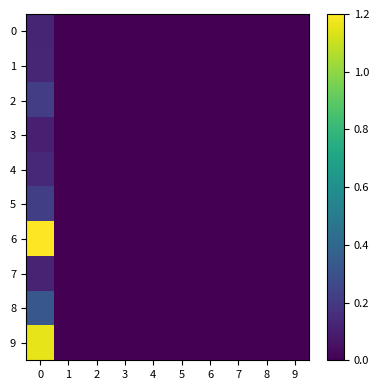

Reading left to right, what are all the values shown in this chart?

0: 0=0.1	1=0.0	2=0.0	3=0.0	4=0.0	5=0.0	6=0.0	7=0.0	8=0.0	9=0.0
1: 0=0.1	1=0.0	2=0.0	3=0.0	4=0.0	5=0.0	6=0.0	7=0.0	8=0.0	9=0.0
2: 0=0.2	1=0.0	2=0.0	3=0.0	4=0.0	5=0.0	6=0.0	7=0.0	8=0.0	9=0.0
3: 0=0.1	1=0.0	2=0.0	3=0.0	4=0.0	5=0.0	6=0.0	7=0.0	8=0.0	9=0.0
4: 0=0.1	1=0.0	2=0.0	3=0.0	4=0.0	5=0.0	6=0.0	7=0.0	8=0.0	9=0.0
5: 0=0.2	1=0.0	2=0.0	3=0.0	4=0.0	5=0.0	6=0.0	7=0.0	8=0.0	9=0.0
6: 0=1.2	1=0.0	2=0.0	3=0.0	4=0.0	5=0.0	6=0.0	7=0.0	8=0.0	9=0.0
7: 0=0.1	1=0.0	2=0.0	3=0.0	4=0.0	5=0.0	6=0.0	7=0.0	8=0.0	9=0.0
8: 0=0.3	1=0.0	2=0.0	3=0.0	4=0.0	5=0.0	6=0.0	7=0.0	8=0.0	9=0.0
9: 0=1.2	1=0.0	2=0.0	3=0.0	4=0.0	5=0.0	6=0.0	7=0.0	8=0.0	9=0.0